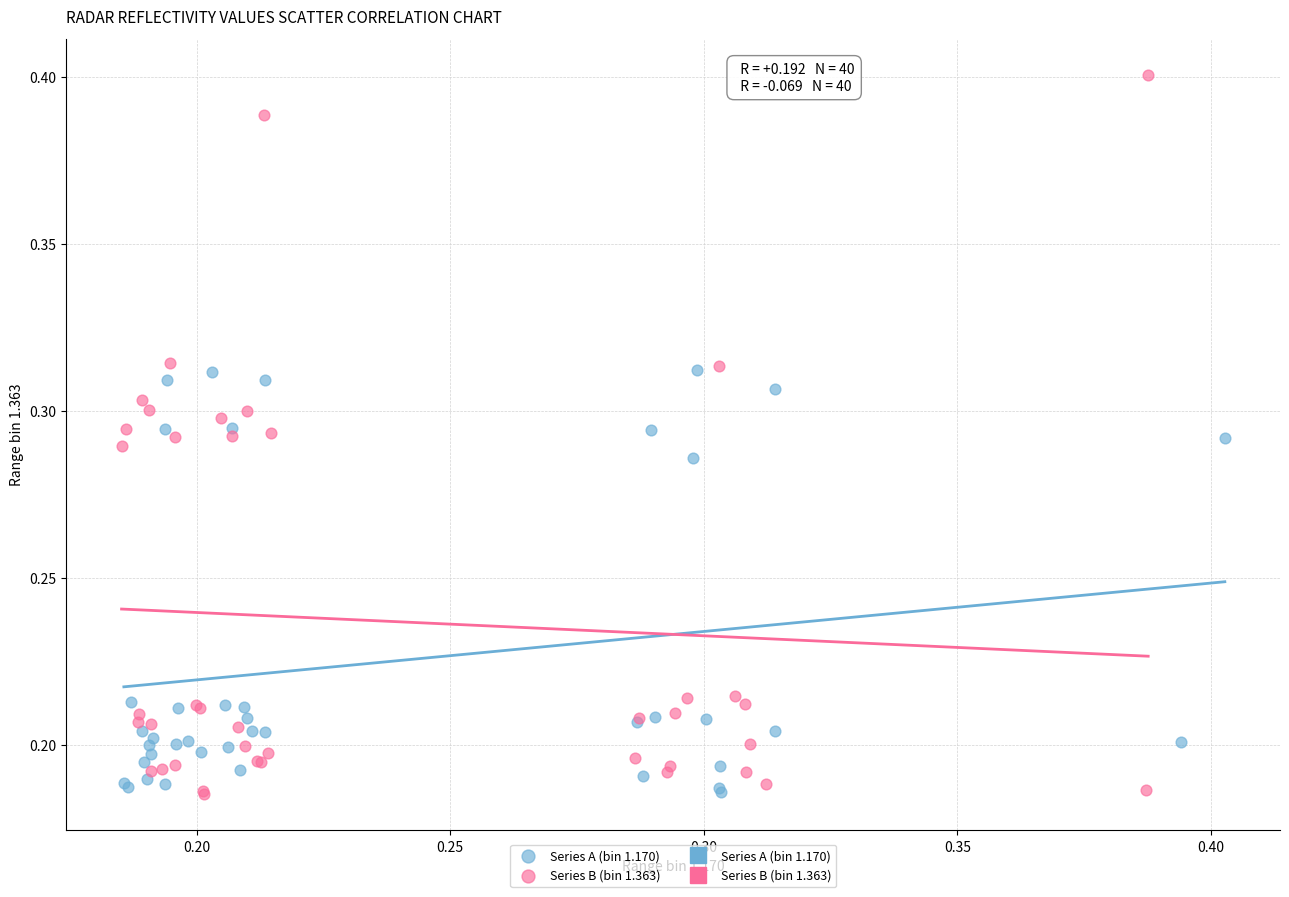

Which series reaches the maximum Y coordinate?

Series B (bin 1.363)